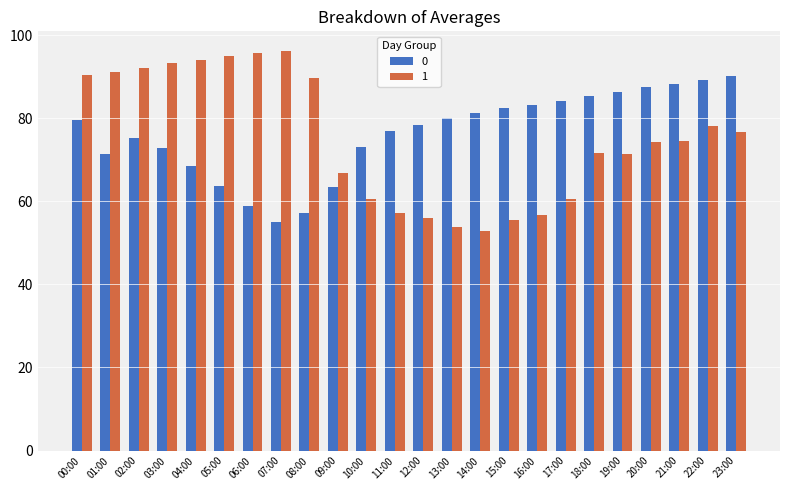

What are all the series names shown in the legend?

0, 1